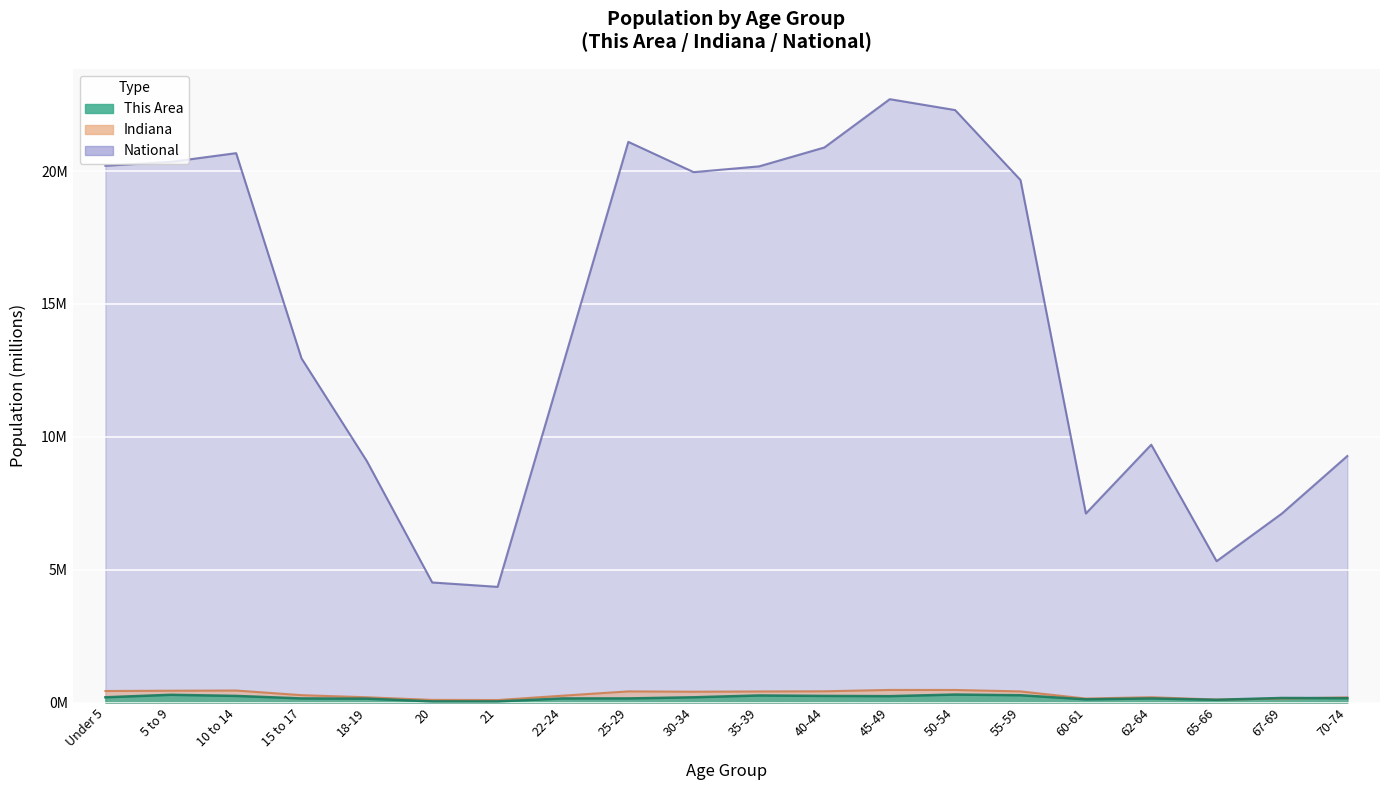

What is the difference between the Indiana values at 45-49 and 30-34?

0.1